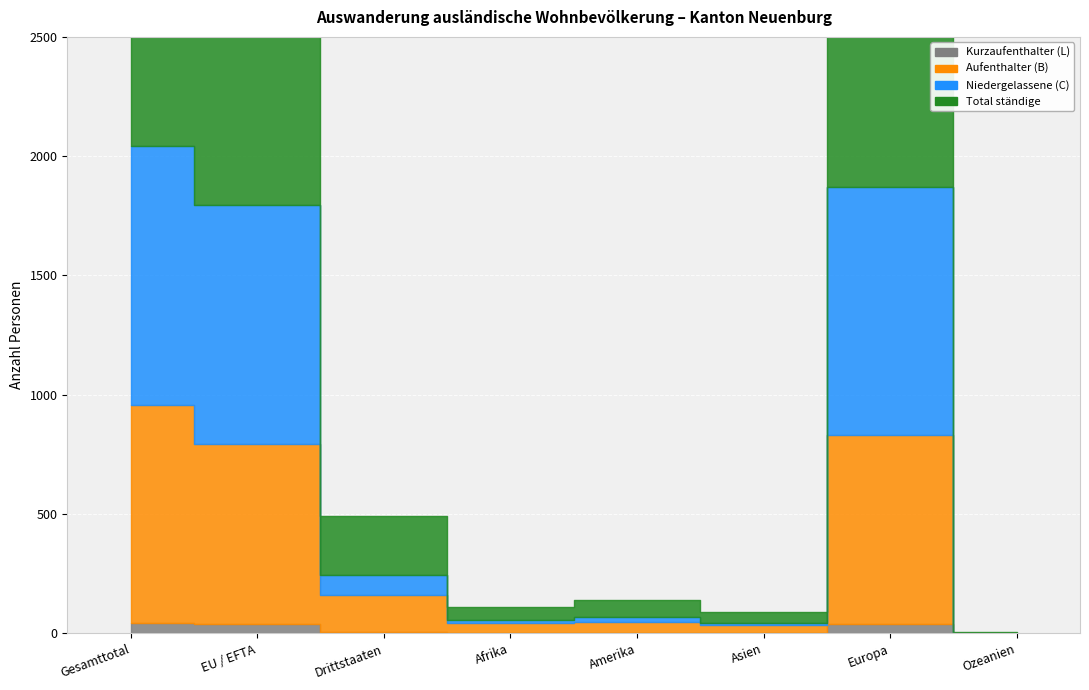

True or false: Kurzaufenthalter (L) has a value of 0 at Afrika.

True